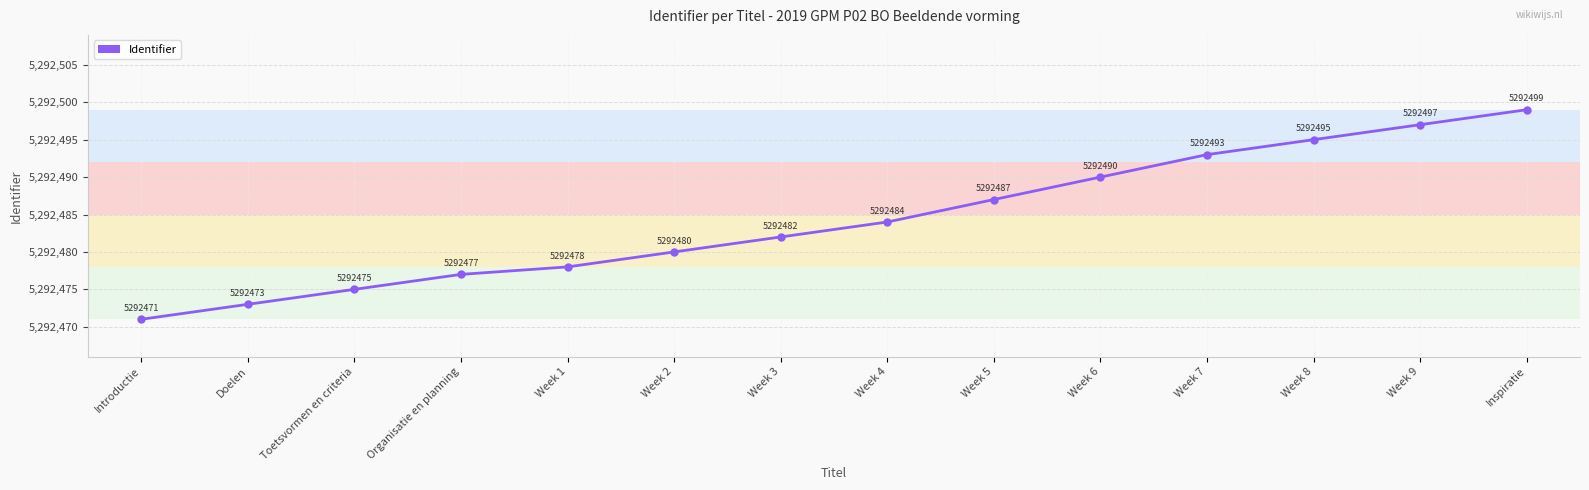

The value at Week 8 is 7182427. True or false?

False